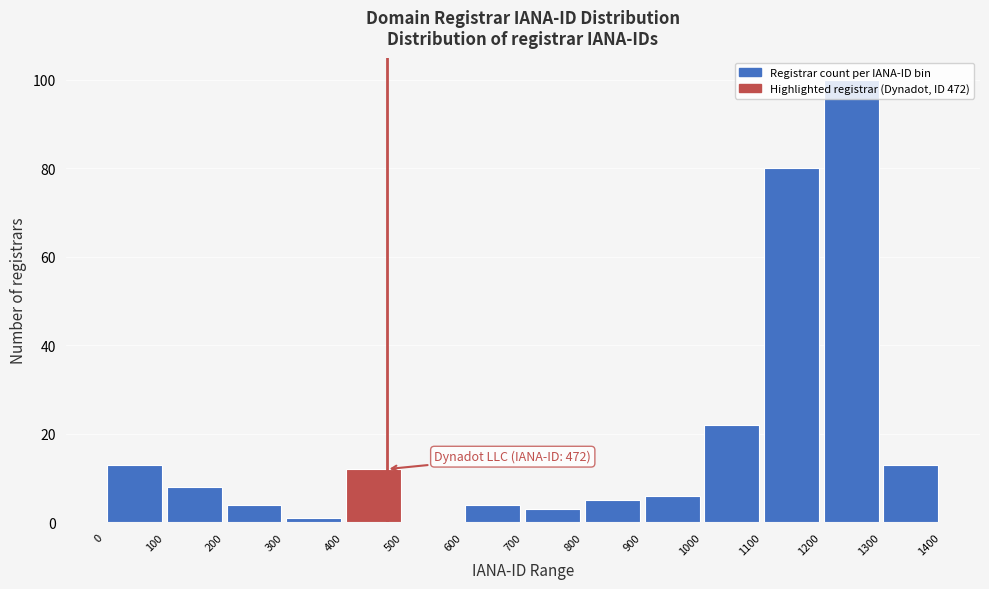

Over which range of the x-axis is the bar tallest?

1200 to 1300